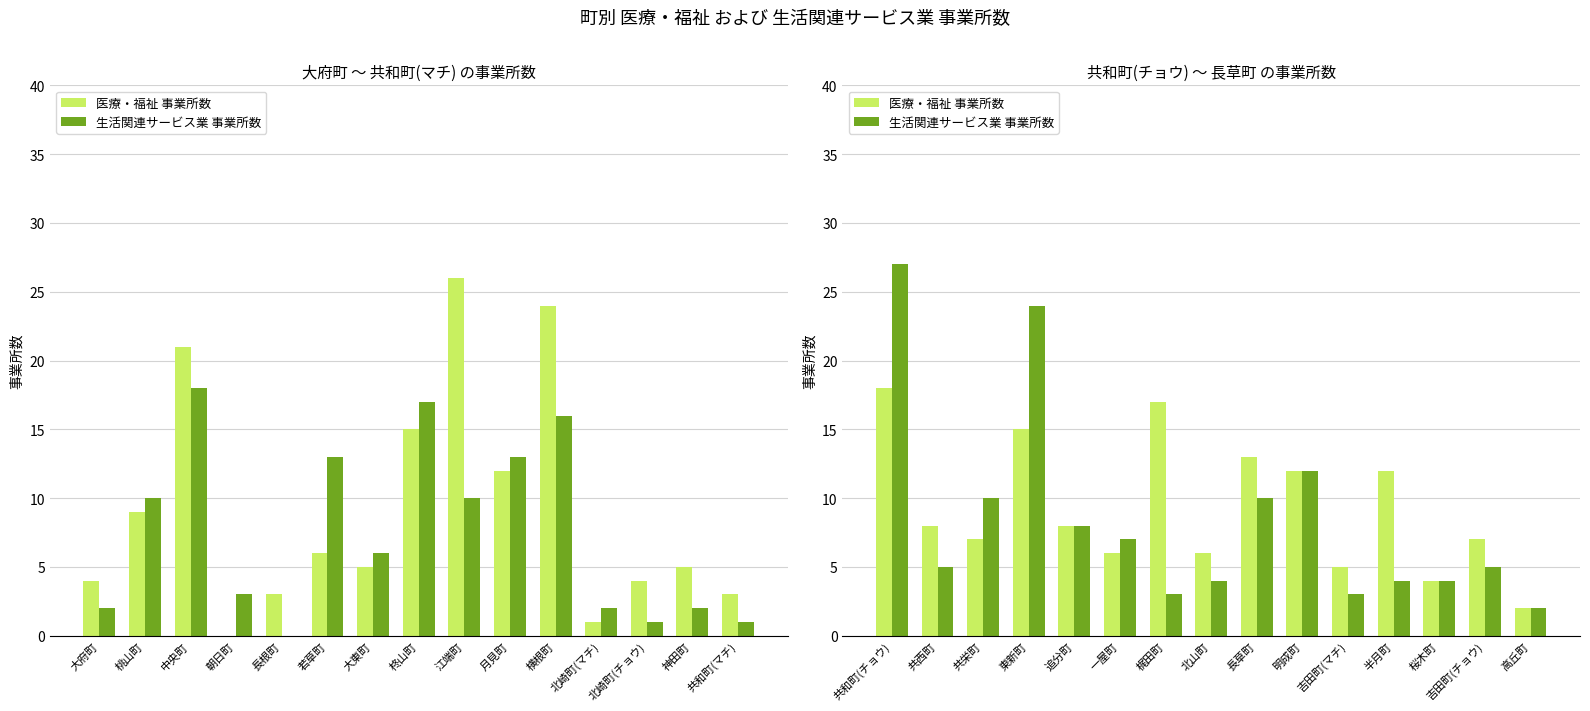

What are all the series names shown in the legend?

医療・福祉 事業所数, 生活関連サービス業 事業所数